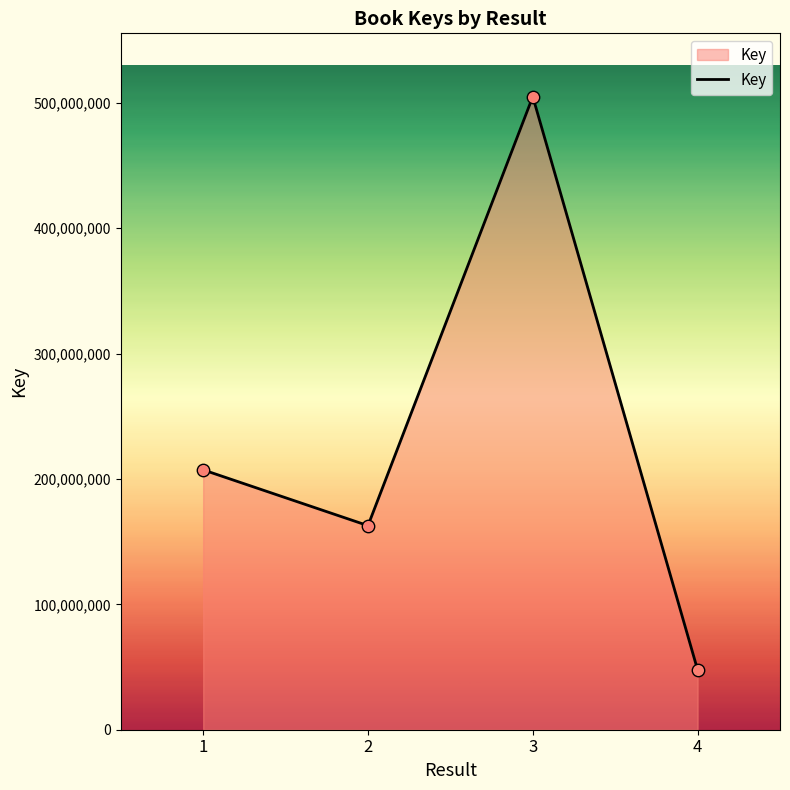

What is the change in value from 1 to 4?

-159534845